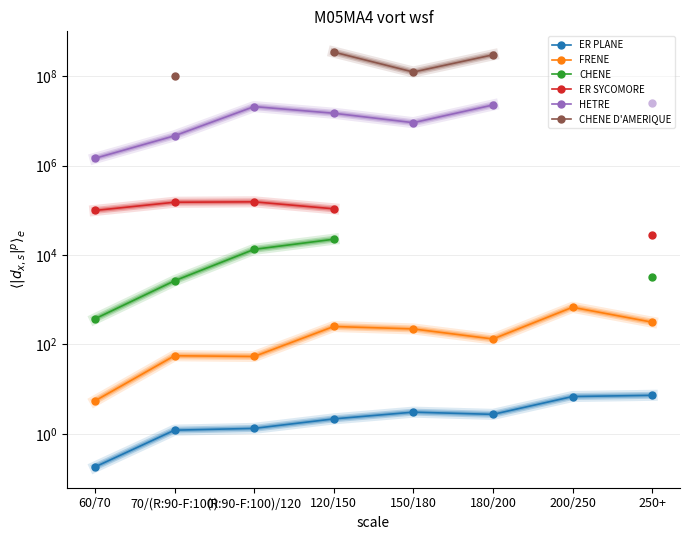

Is this an area chart (filled region under the line)?

No